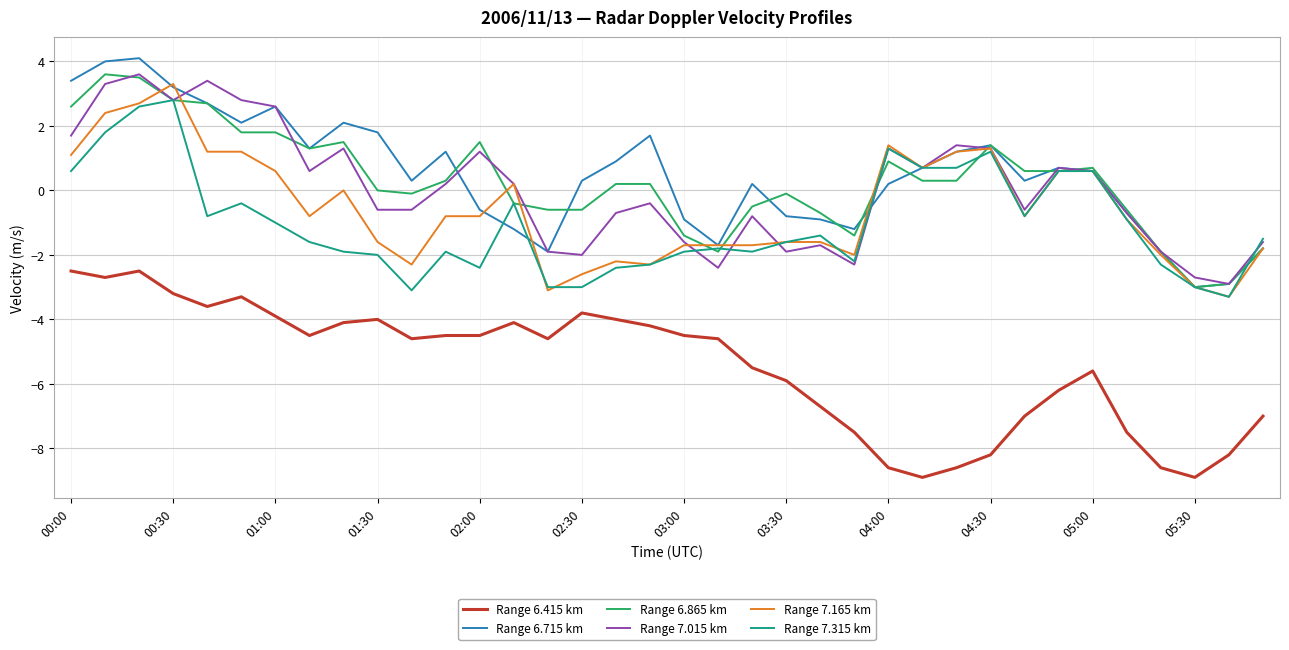

Does the chart display data point markers on the line(s)?

No